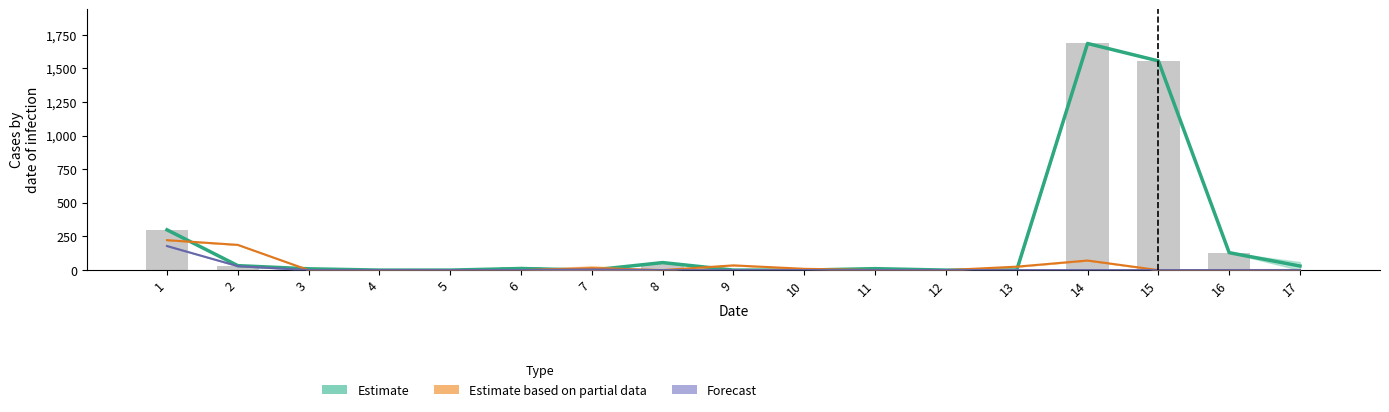

At which category is the sum across all series the highest?

14